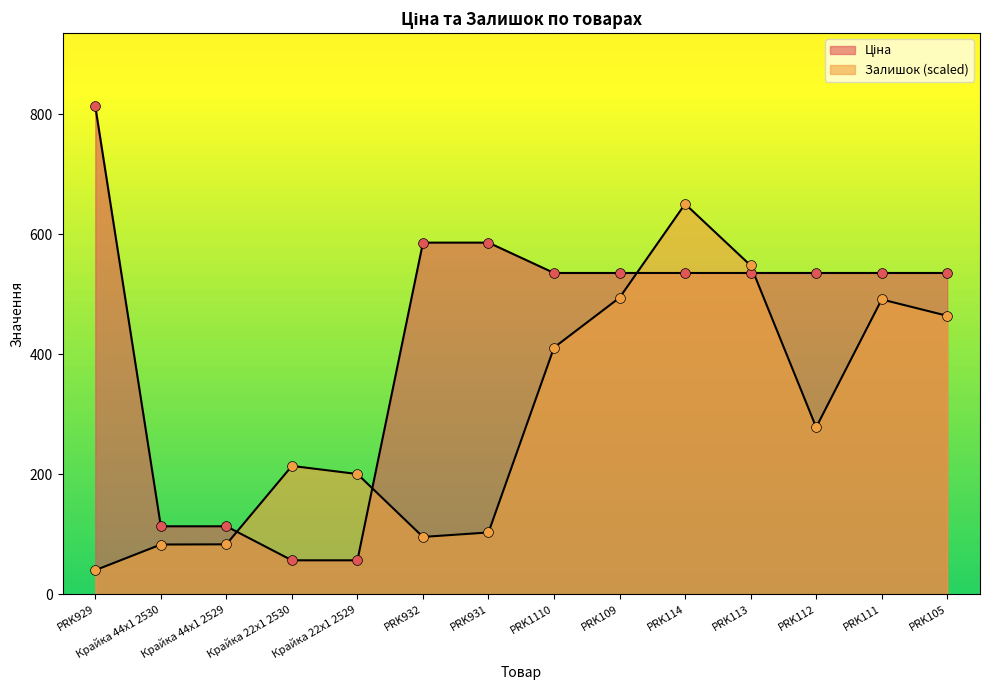

Which series contains the lowest Y value?

Залишок